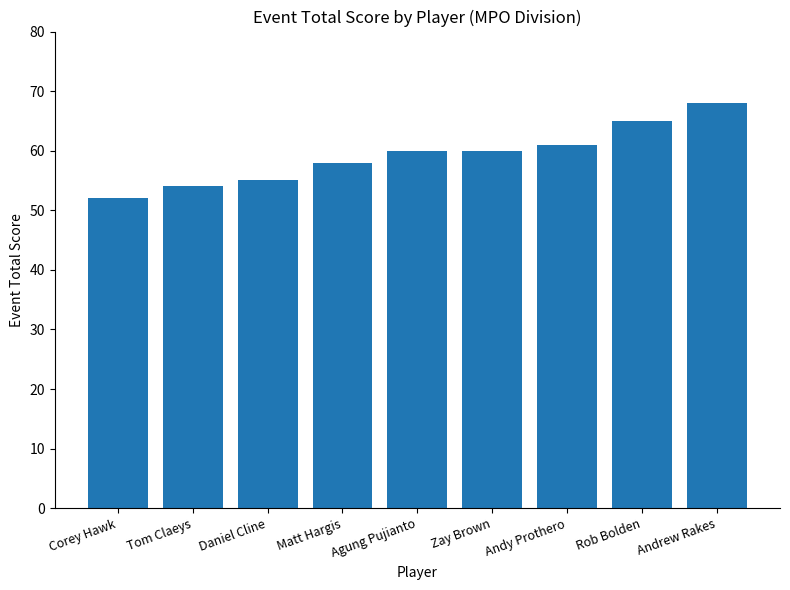

What is the difference between the maximum and minimum values?

16